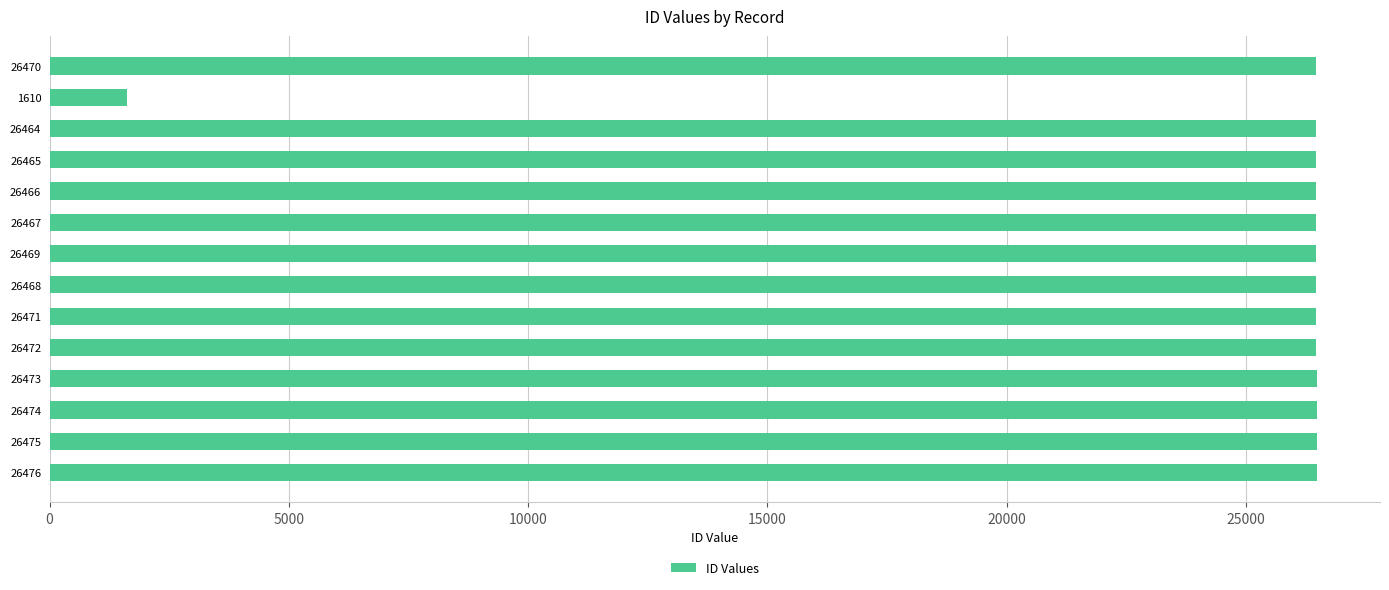

Which category has the lowest value across all series?

1610